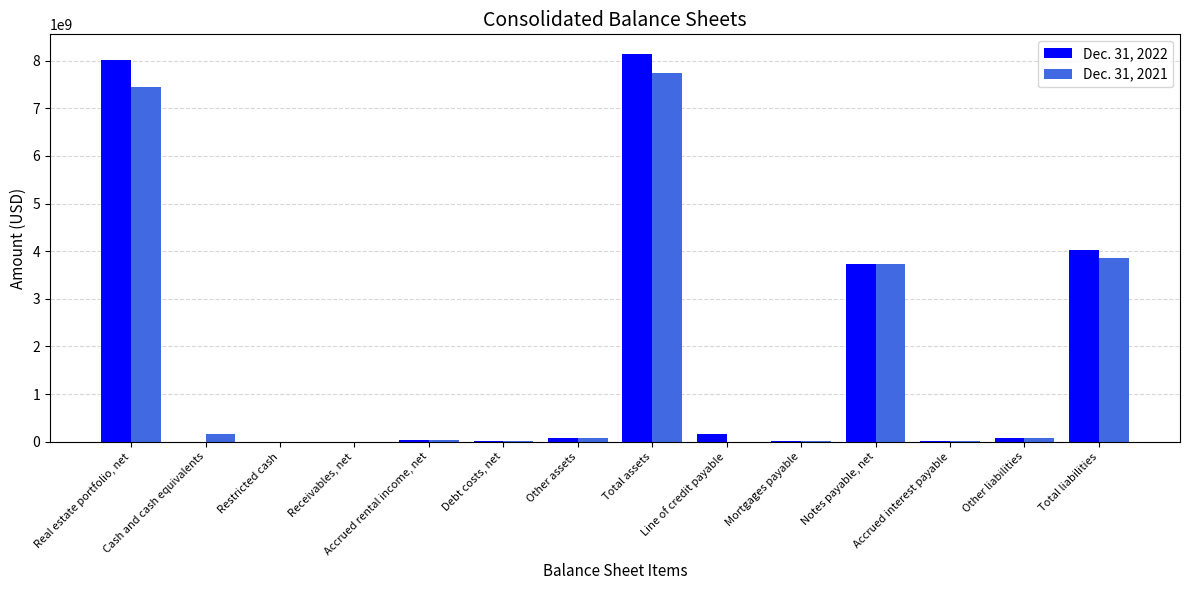

What is the maximum value shown in the chart?

8146045000